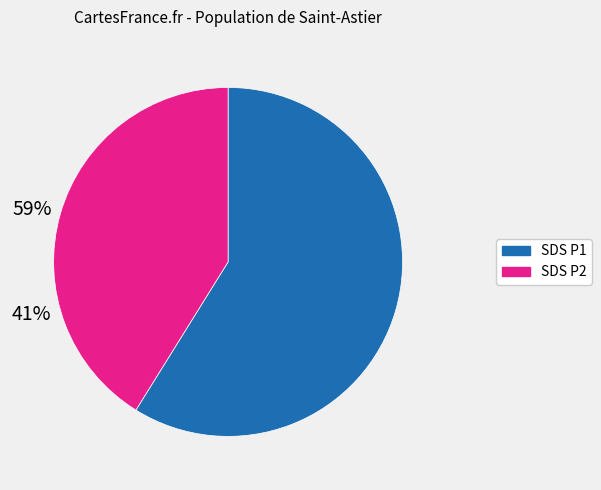

Does any single category account for the majority?

Yes